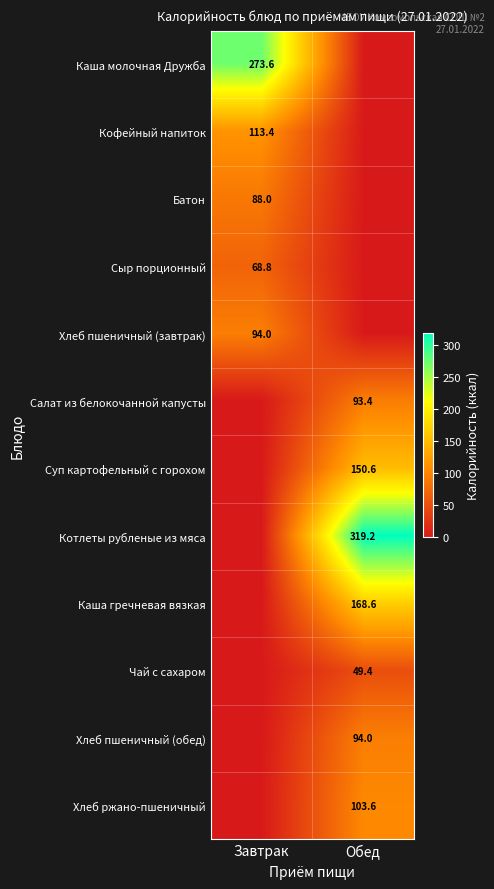

What is the difference between the highest and lowest values at Обед?

319.2